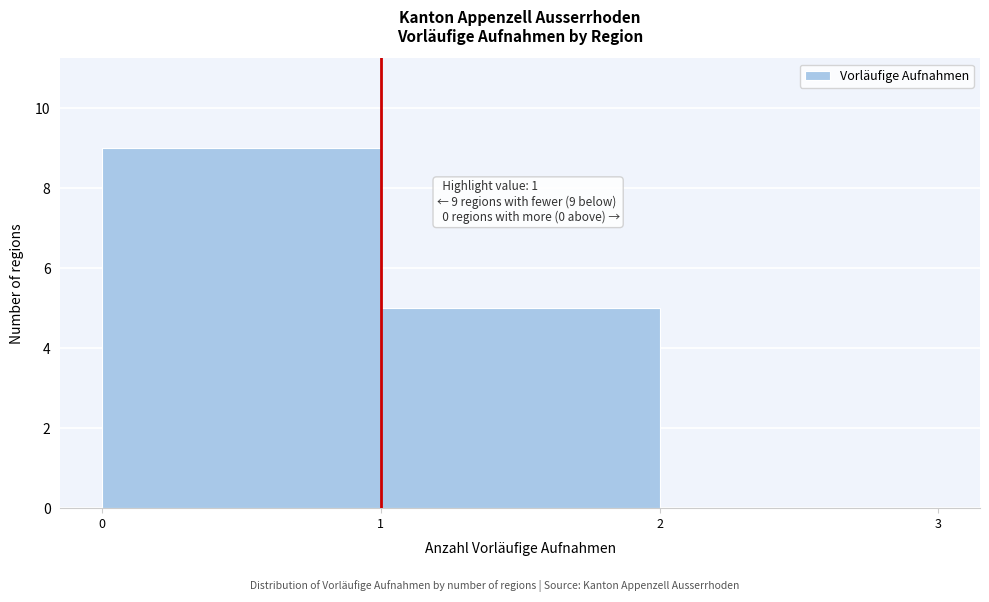

Over which range of the x-axis is the bar tallest?

0 to 1